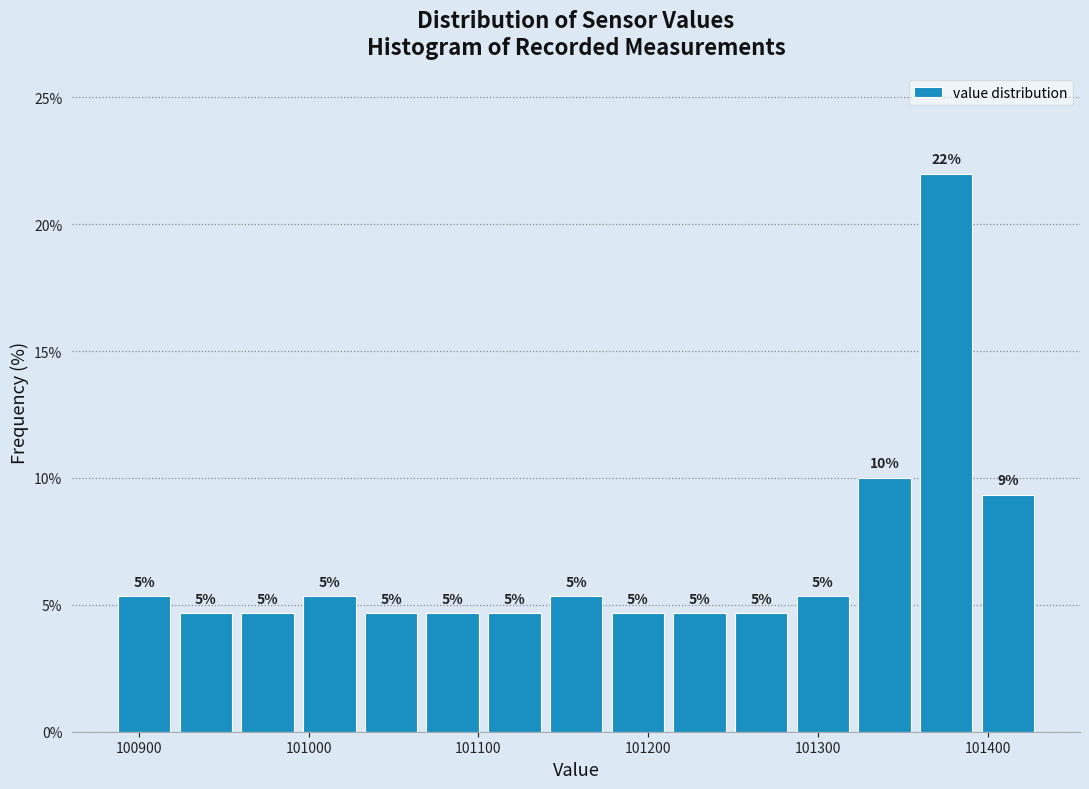

Read against the x-axis, roughly where is the centre of the tallest bar?

101380